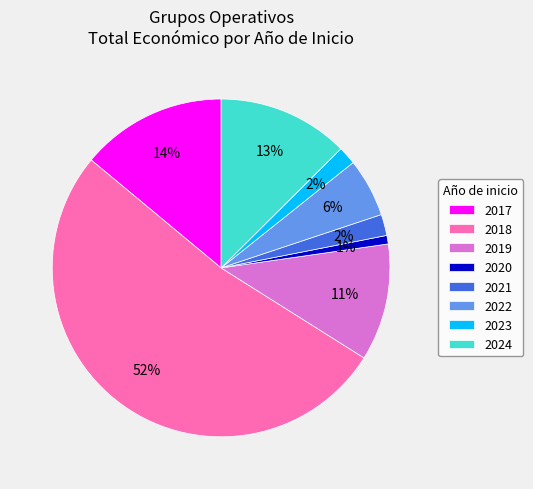

True or false: 2020 accounts for 1% of the total.

True